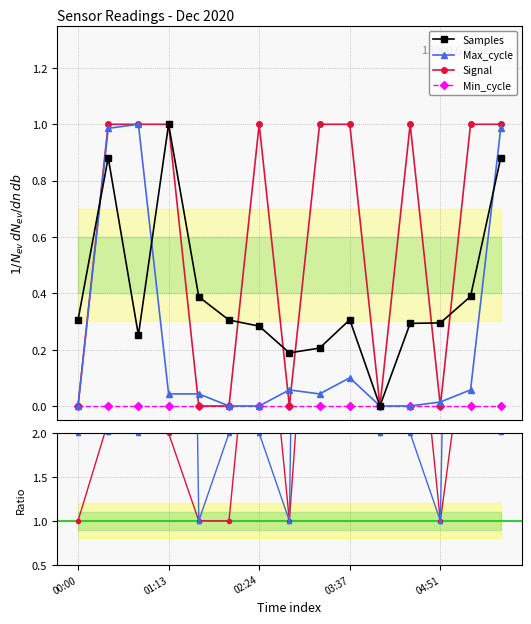

How many data points in Signal/Max_cycle are above 2?

6